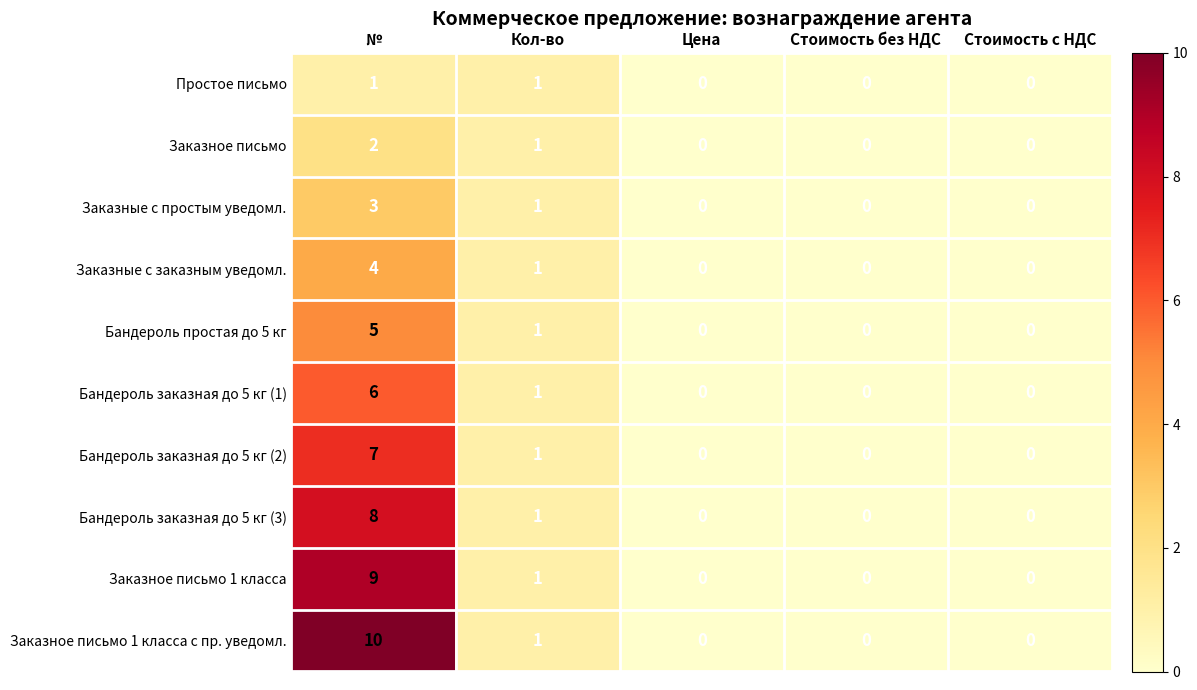

What is the sum of all Заказное письмо 1 класса values?

10